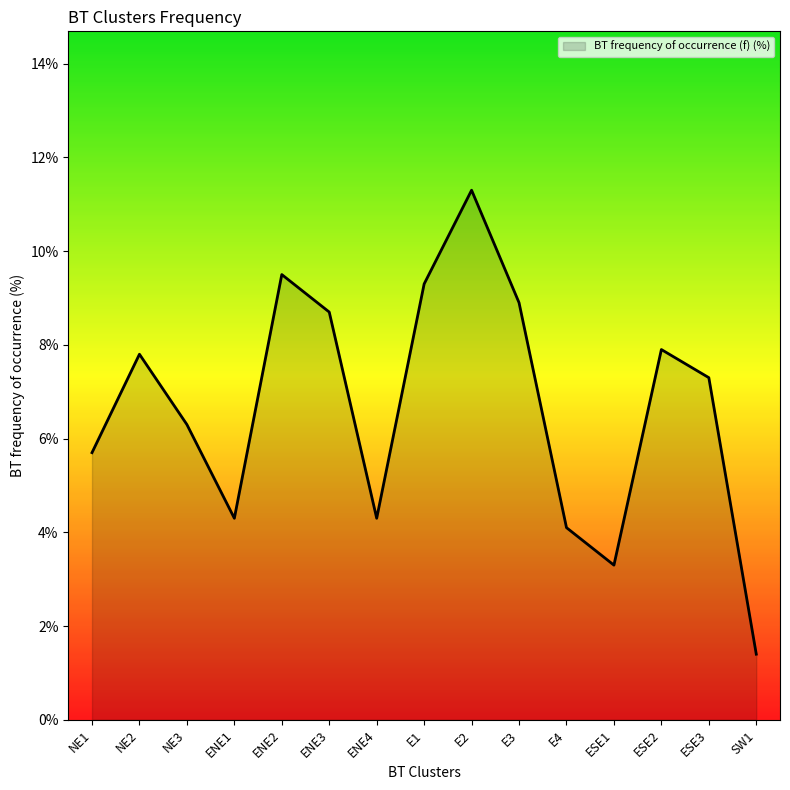

What is the smallest value displayed?

1.4